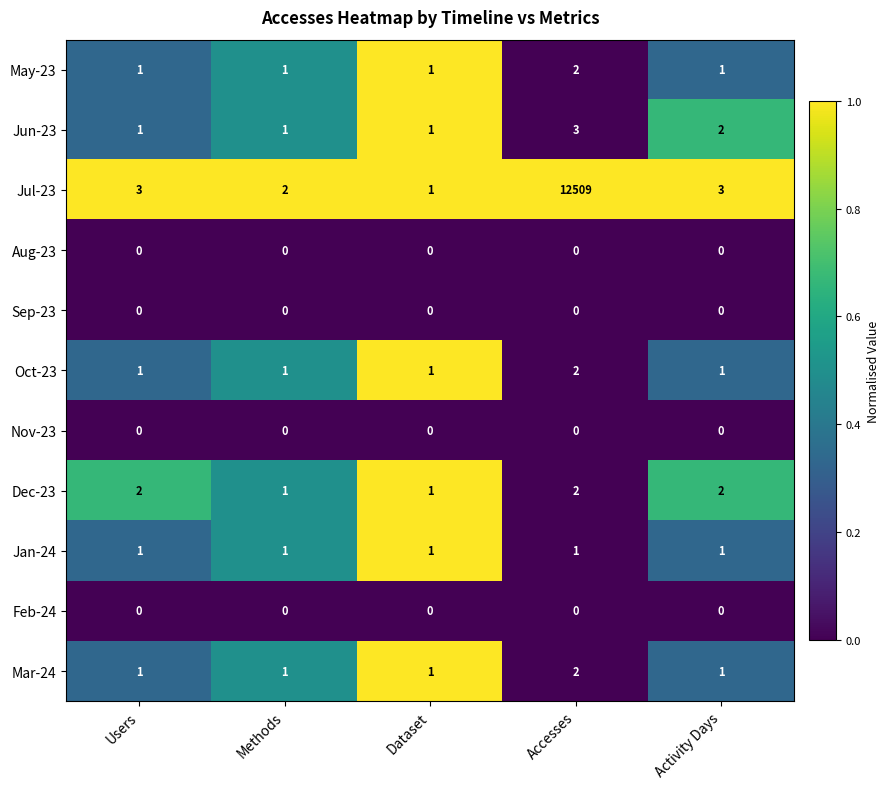

The value of May-23 at Dataset is 2. True or false?

False